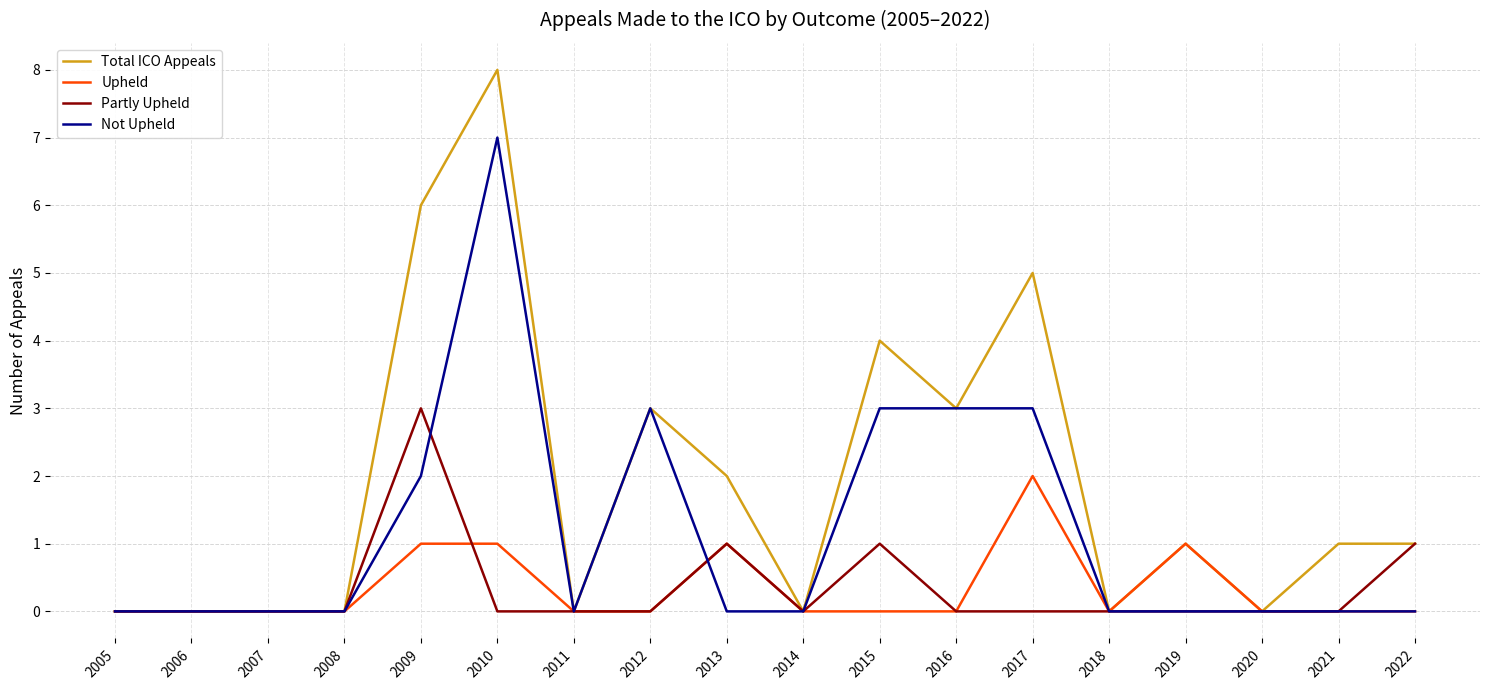

At 2010, list the series in order from smallest to largest.

Partly Upheld, Upheld, Not Upheld, Total ICO Appeals